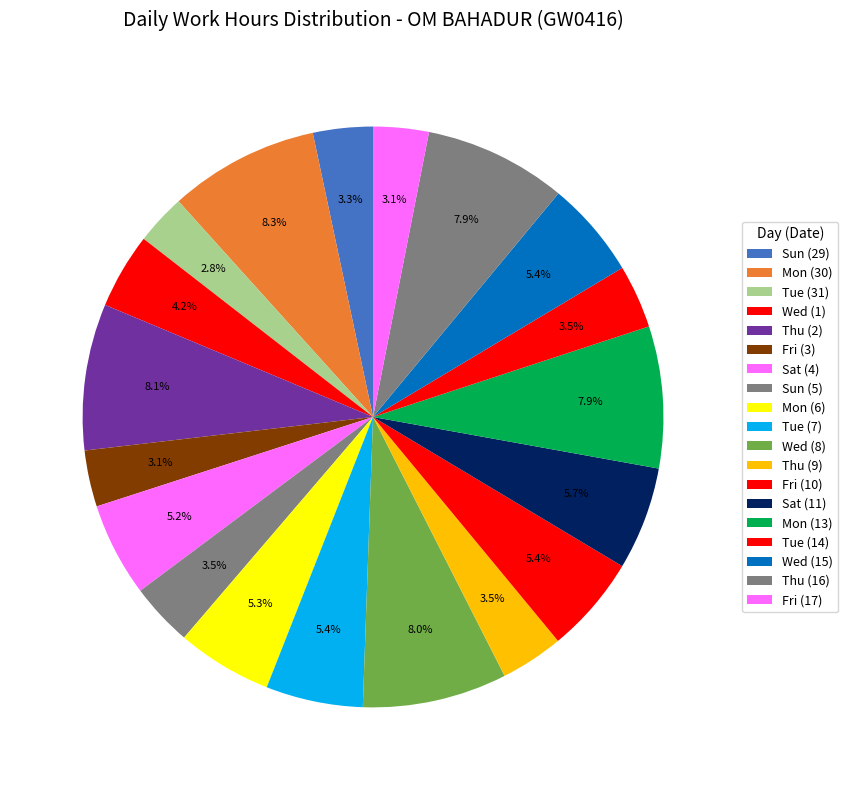

How many slices are in this pie chart?

19